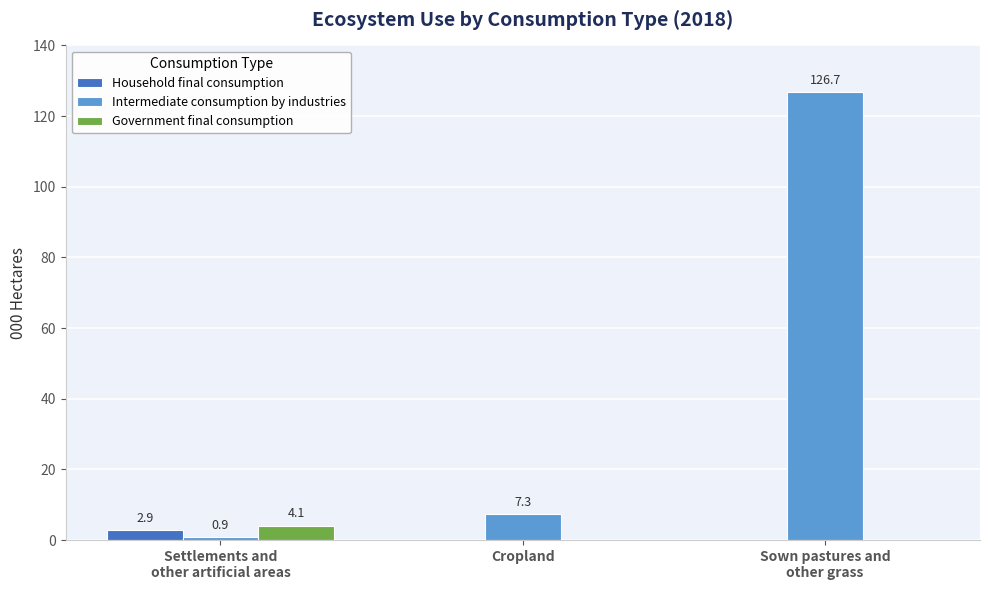

Which series has the largest total across all categories?

Intermediate consumption by industries